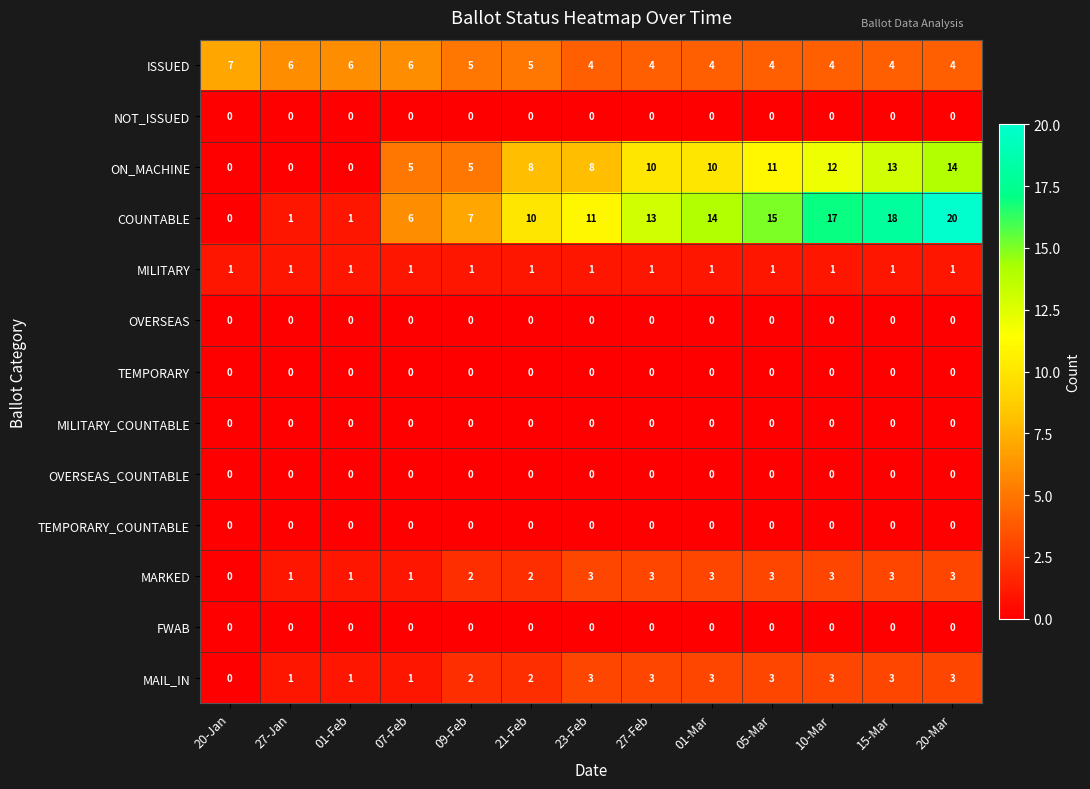

What is the greatest value displayed?

20